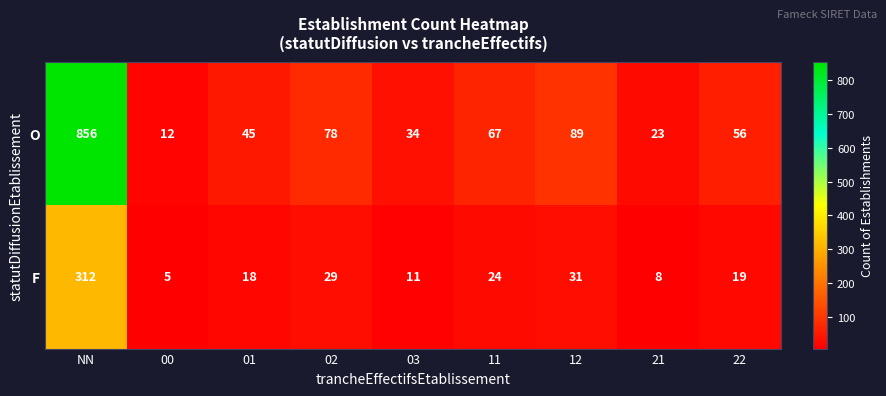

What is the smallest value displayed?

5